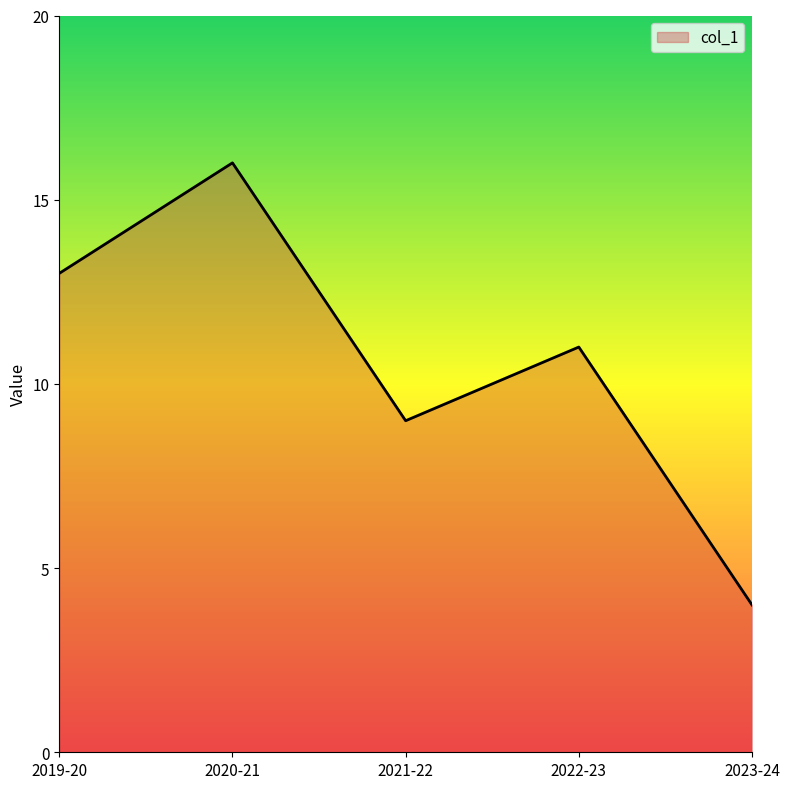

What is the maximum value shown in the chart?

16